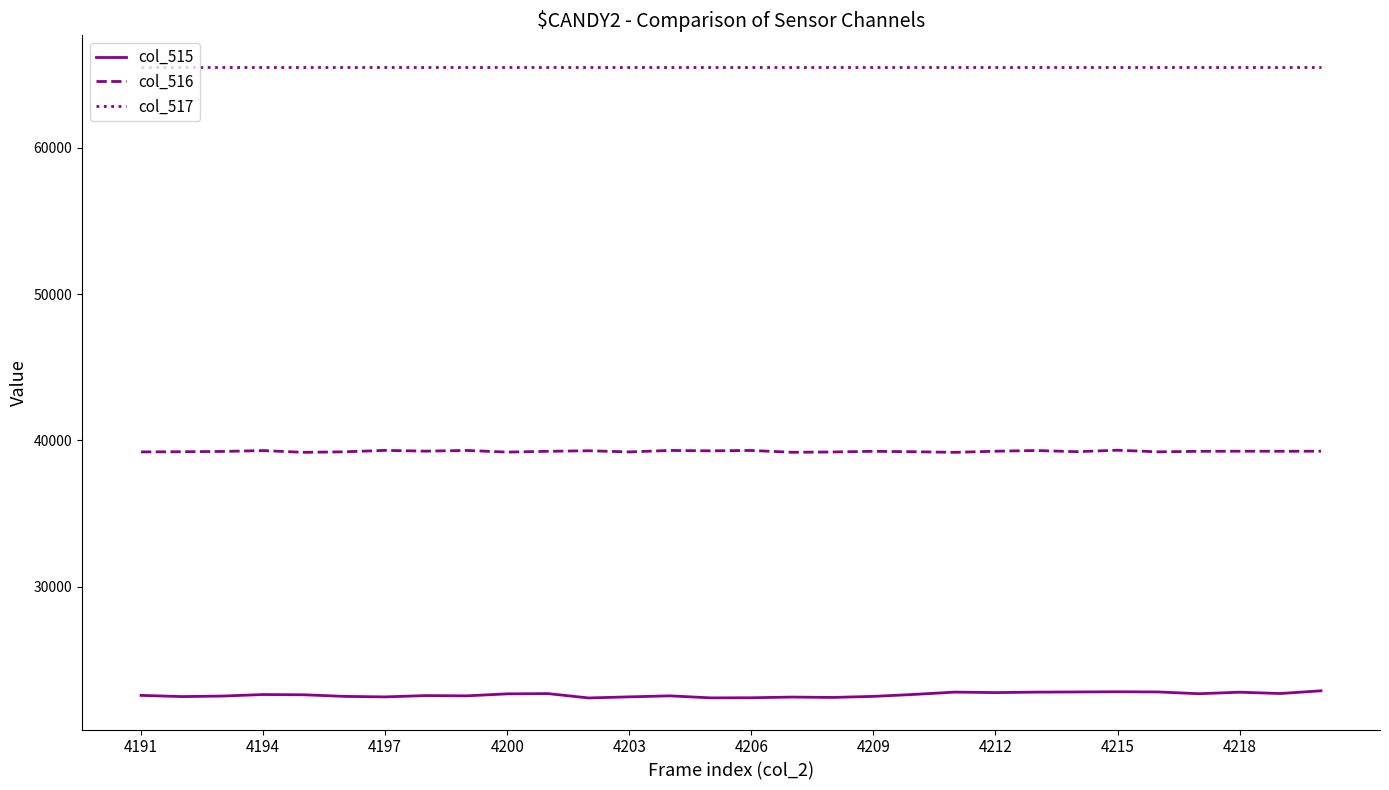

What is the average value of the col_516 series?

39253